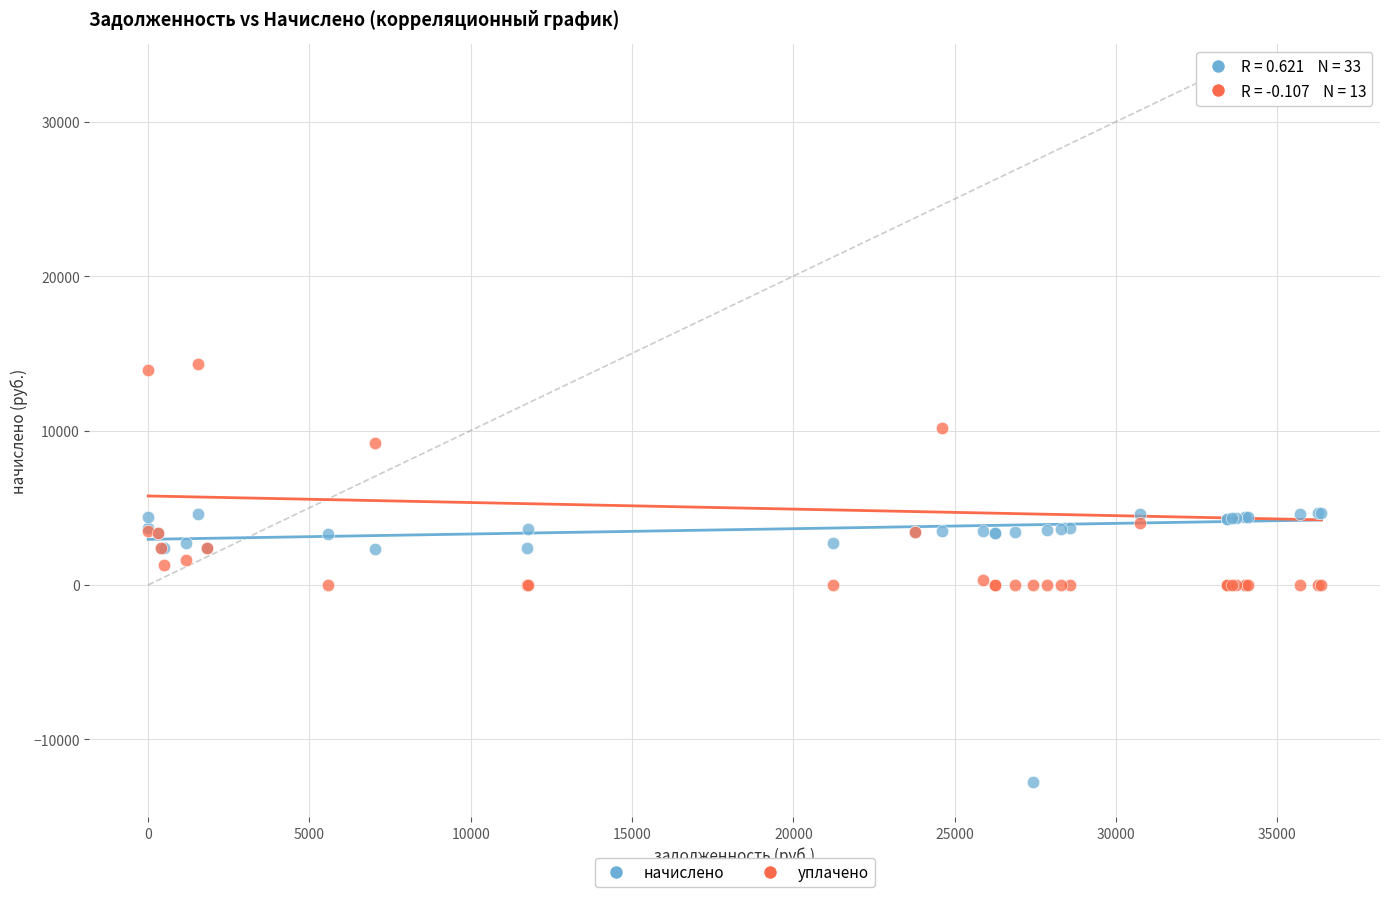

What is the X range (max minus min) for the scatter plot?

36361.0